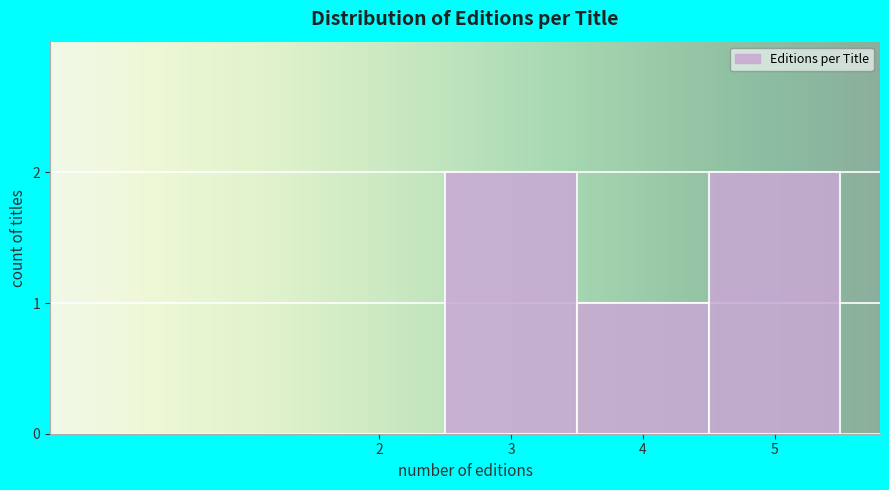

Reading left to right, list all the values displayed in this chart.

2=0	3=2	4=1	5=2